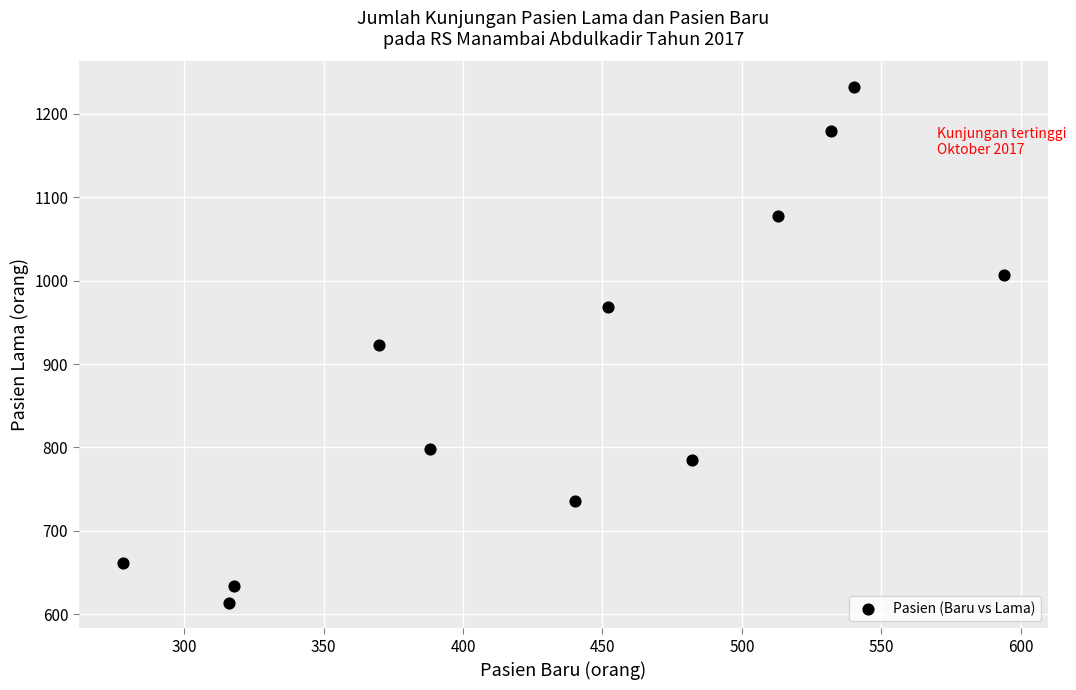

What is the average X value?

435